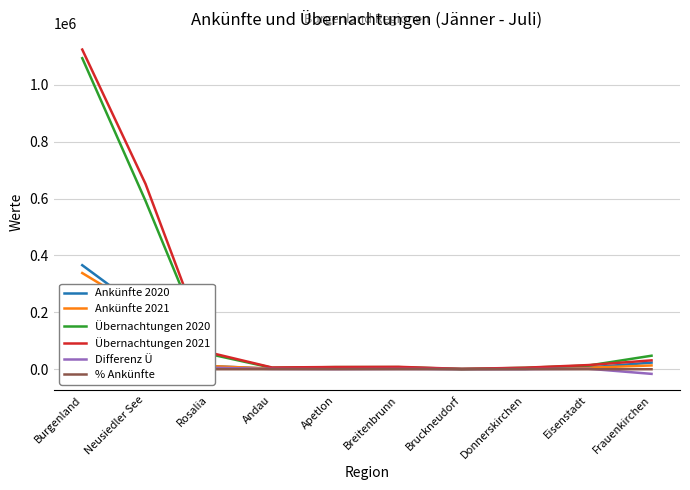

Rank the series by their maximum value, from lowest to highest.

% Ankünfte, Differenz Ü, Ankünfte 2021, Ankünfte 2020, Übernachtungen 2020, Übernachtungen 2021